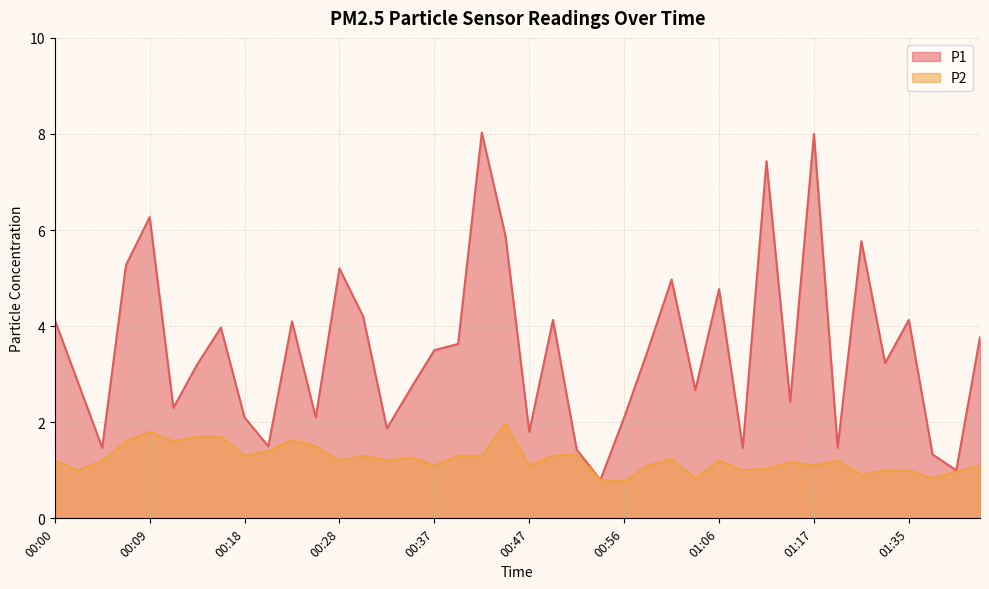

Between 01:04 and 00:26, which is larger?

01:04